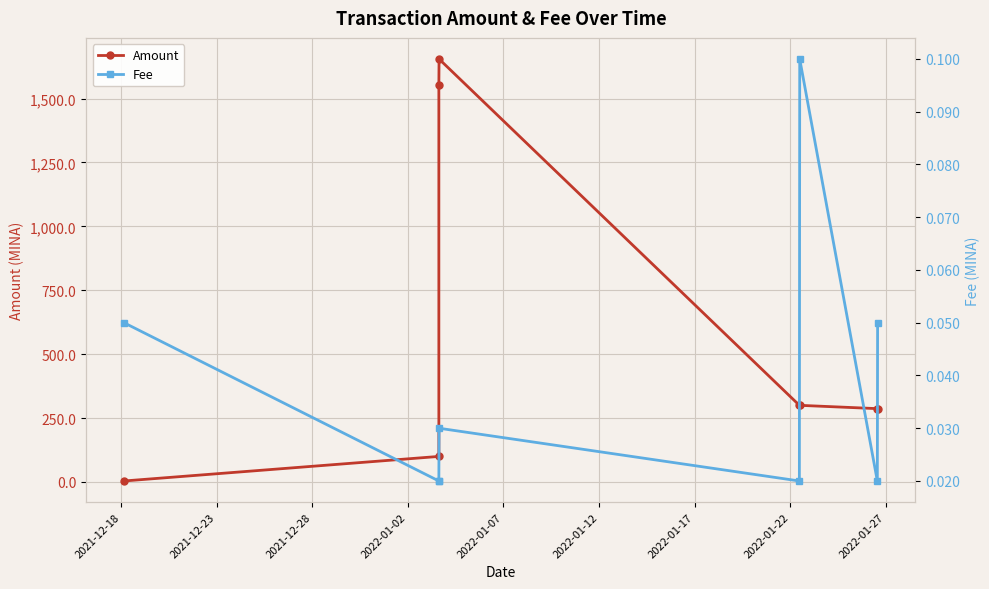

At 2021-12-28, list the series in order from smallest to largest.

Fee, Amount